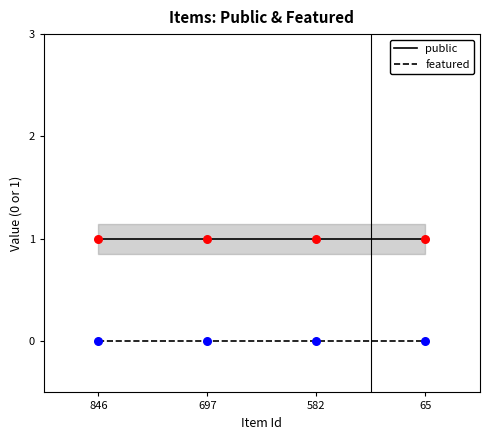

Which series has the largest Y range (max minus min)?

public